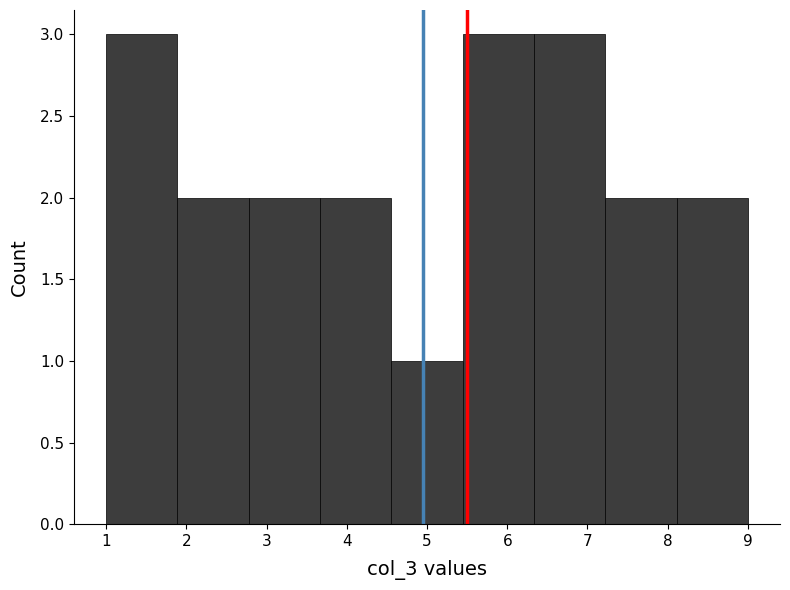

Reading left to right, transcribe this chart: for each bar, give the range it covers on the x-axis and its height. Neither the bar edges nor the heights are printed on the chart, so give them approximately, as read against the axes.

1.0 to 1.9: 3
1.9 to 2.8: 2
2.8 to 3.7: 2
3.7 to 4.6: 2
4.6 to 5.4: 1
5.4 to 6.3: 3
6.3 to 7.2: 3
7.2 to 8.1: 2
8.1 to 9.0: 2